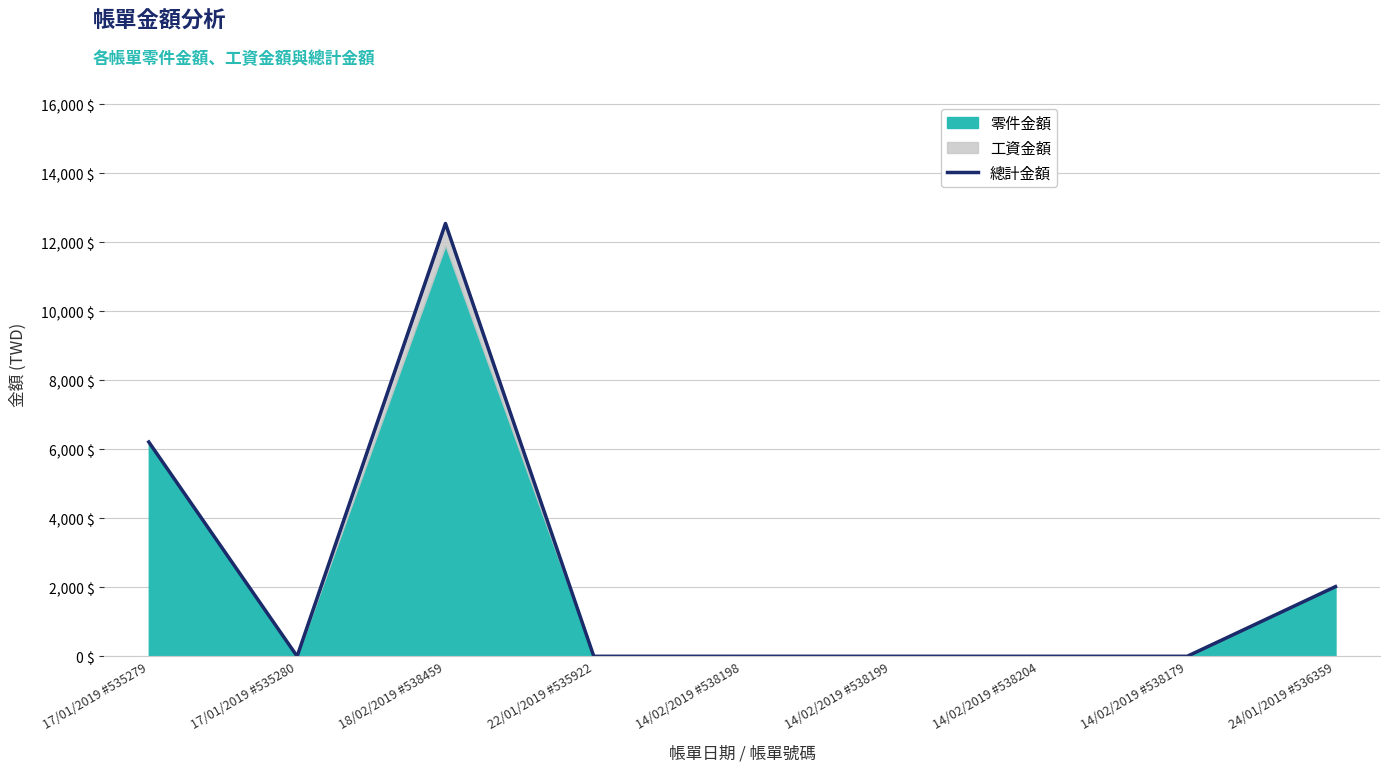

Reading right to left, transcribe all the data shown in this chart.

2020	0	0	0	0	0	12545	0	6212